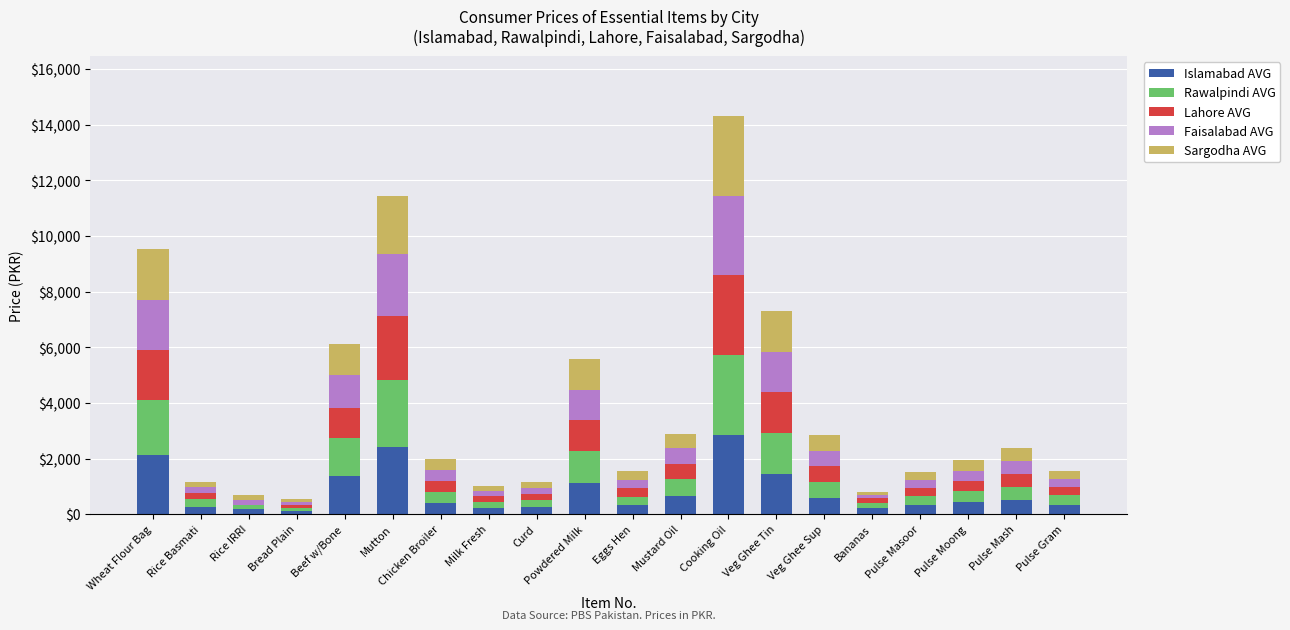

Is it true that Islamabad AVG equals 383.2 at Powdered Milk?

False